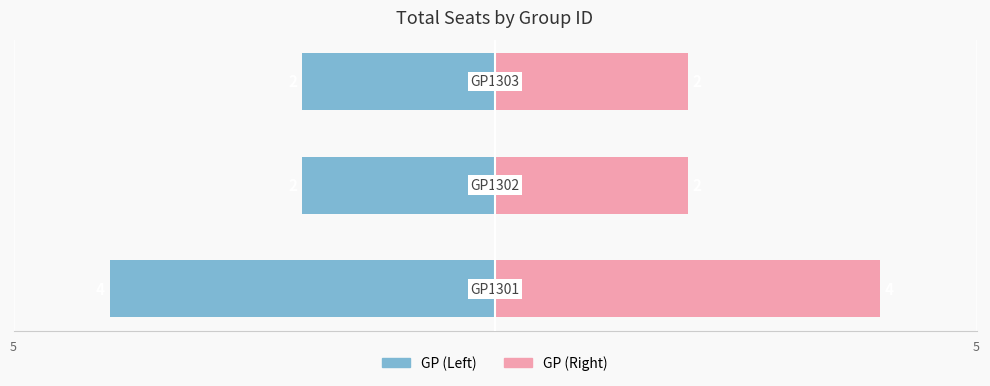

Reading left to right, list all the values displayed in this chart.

Left (Blue): -4	-2	-2
Right (Pink): 4	2	2